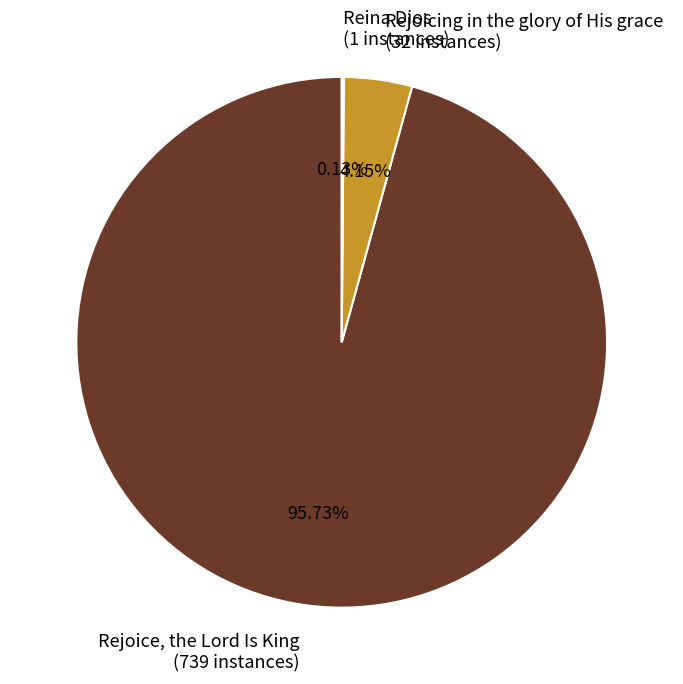

Combined, do Rejoice, the Lord Is King (739 instances) and Rejoicing in the glory of His grace (32 instances) account for over 50%?

Yes